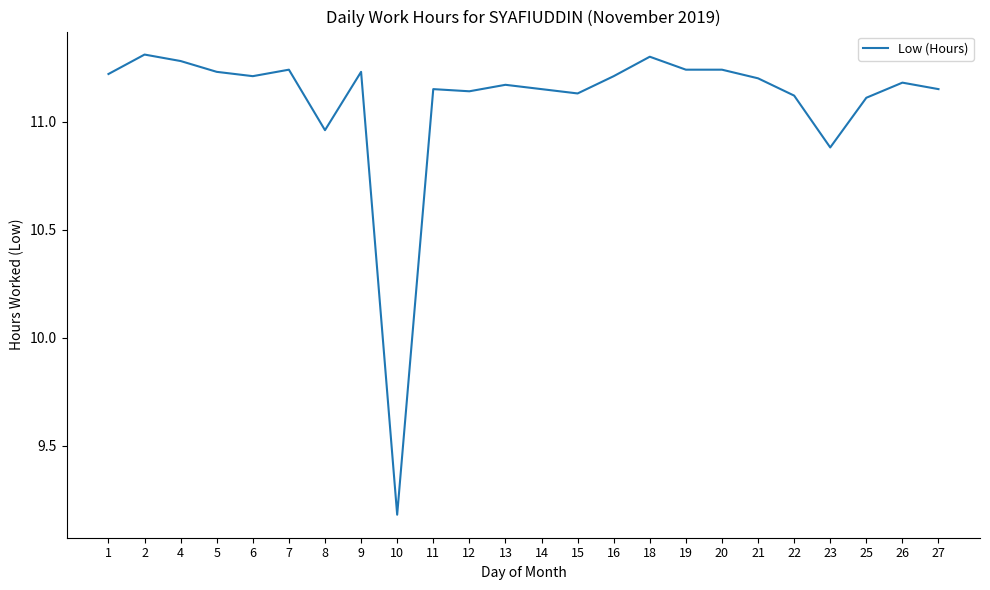

Is it true that the value at 18 is 11.3?

True